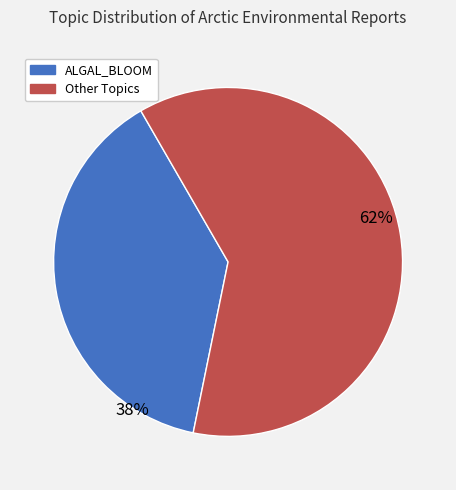

To the nearest percent, what is the average slice percentage?

50%